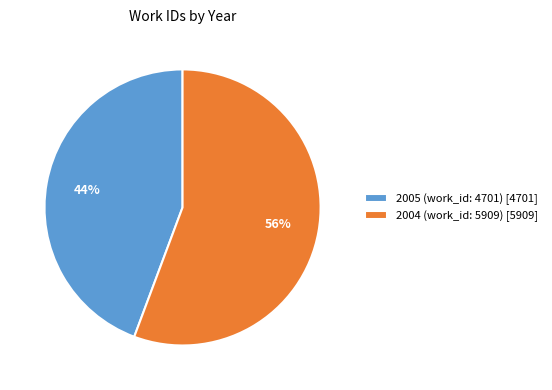

Is it true that 2005 (work_id: 4701) is 56% of the pie?

False